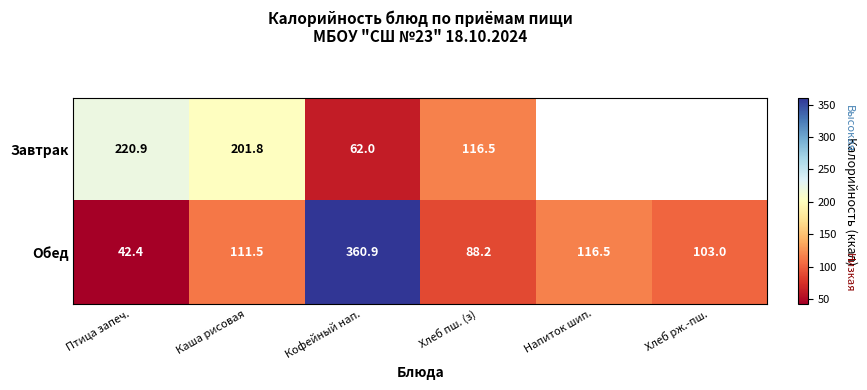

How many values in the Обед series are below 111?

3